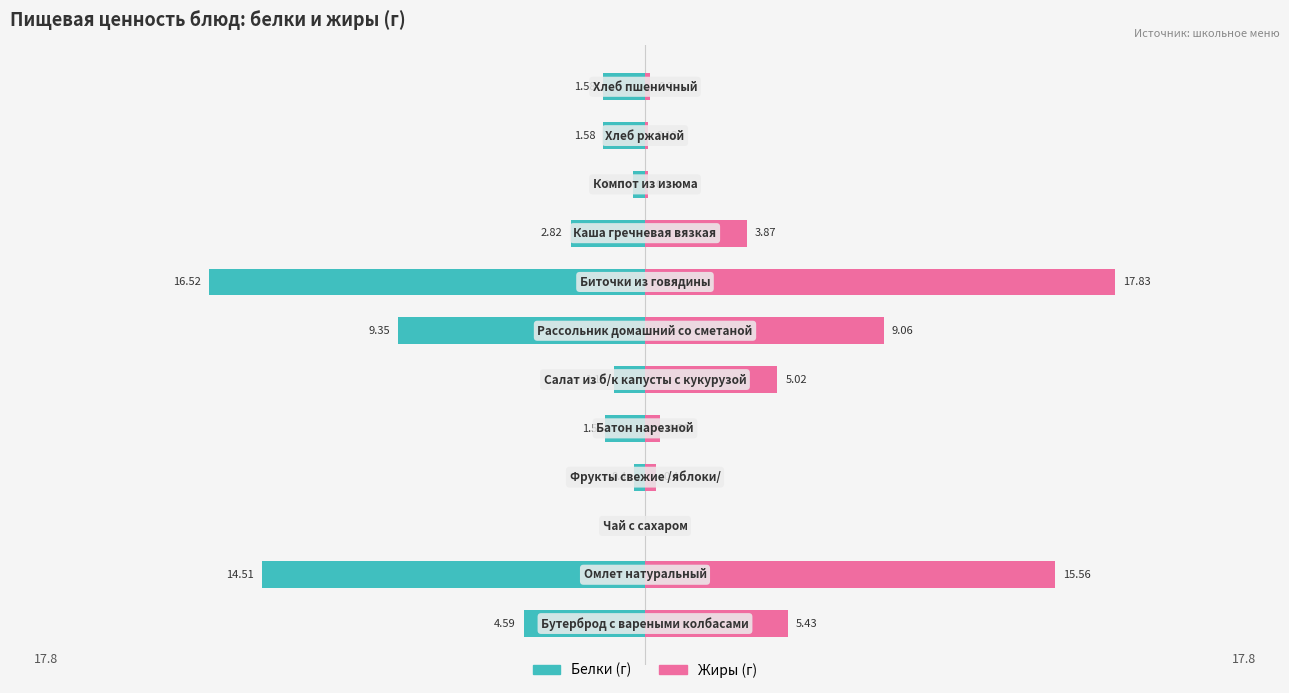

The Жиры series shows 15.6 at 1. True or false?

True